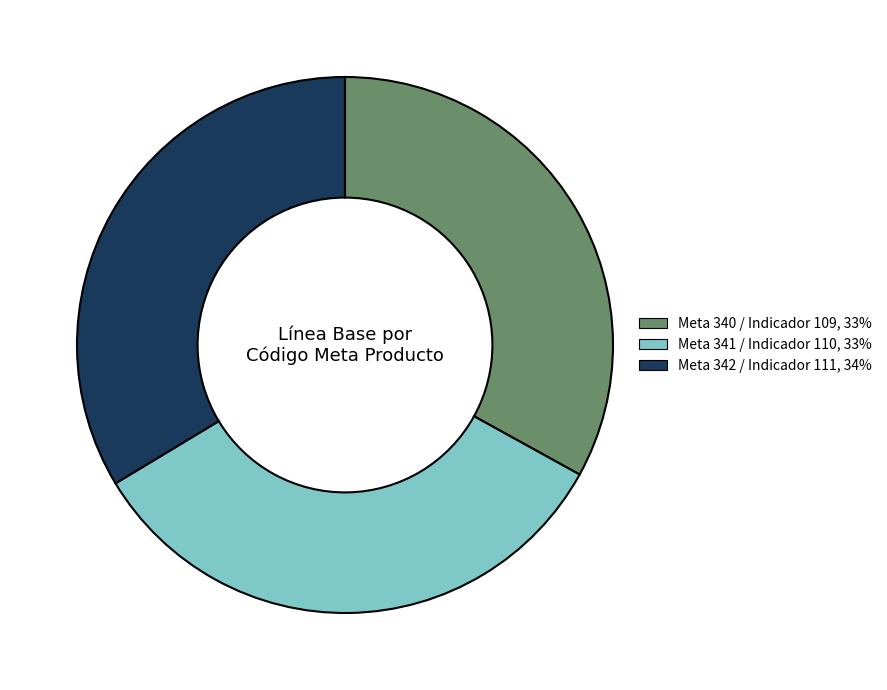

Is there any slice that represents more than half of the pie?

No